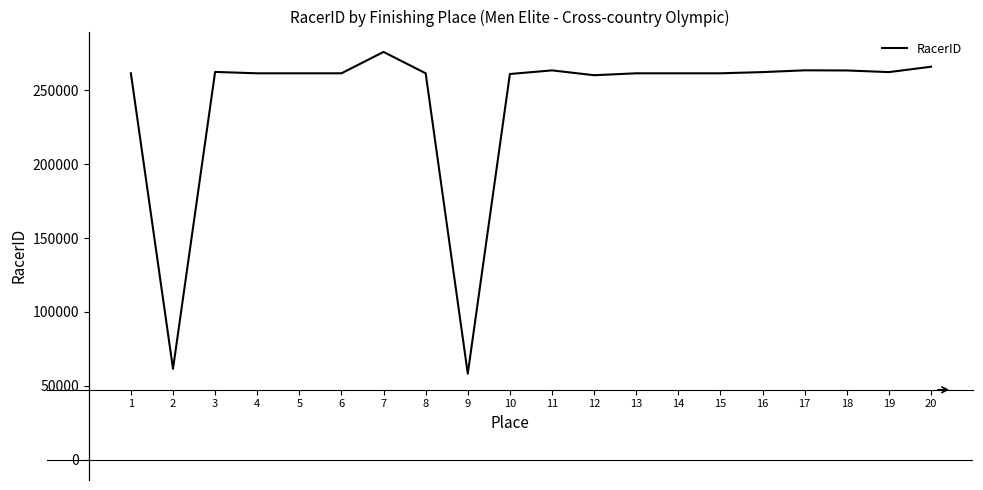

Which label corresponds to the largest value in the chart?

7